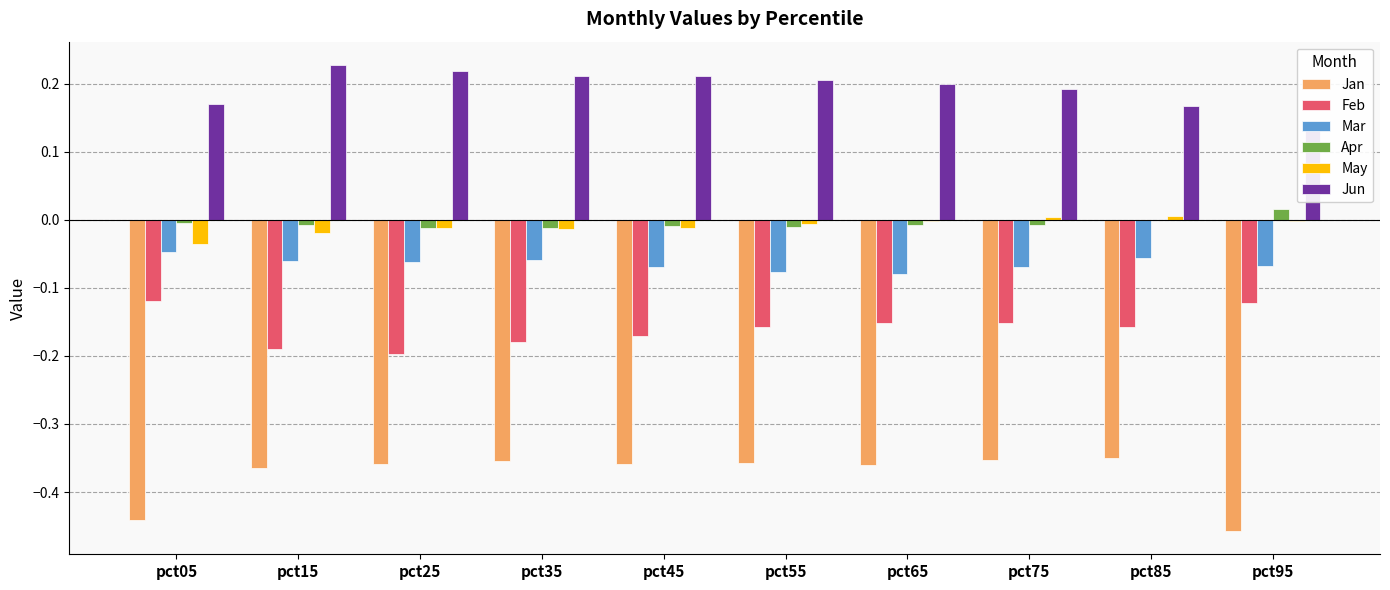

What is the value of the Feb bar at the 2nd from the left?

-0.2